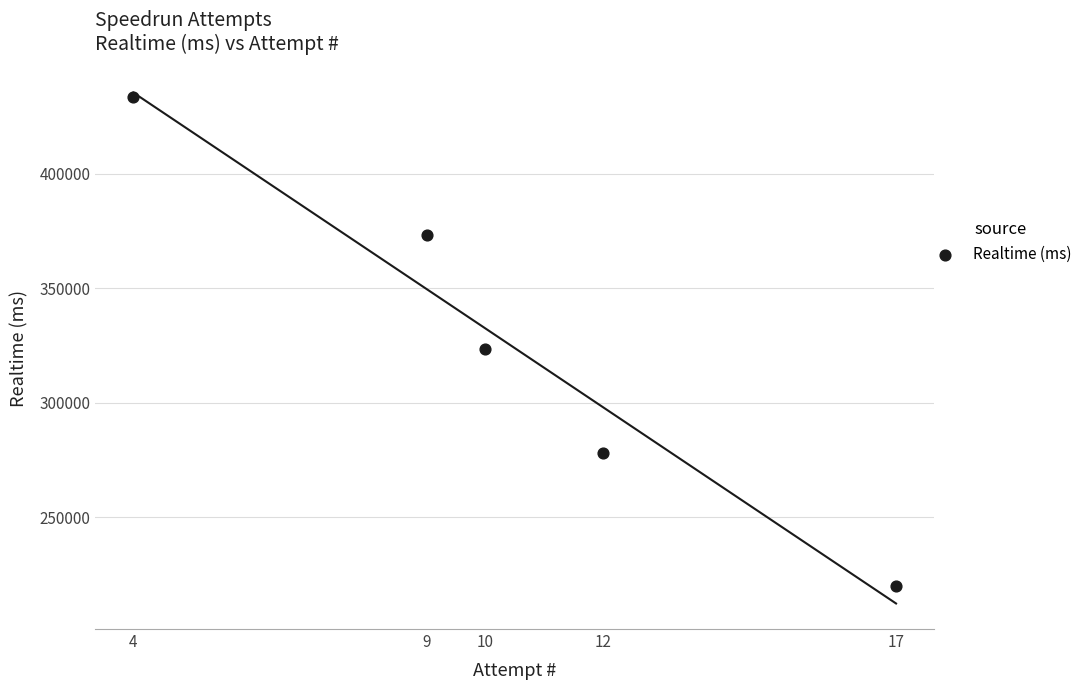

What Y value in the scatter plot is closest to 326647?

323348